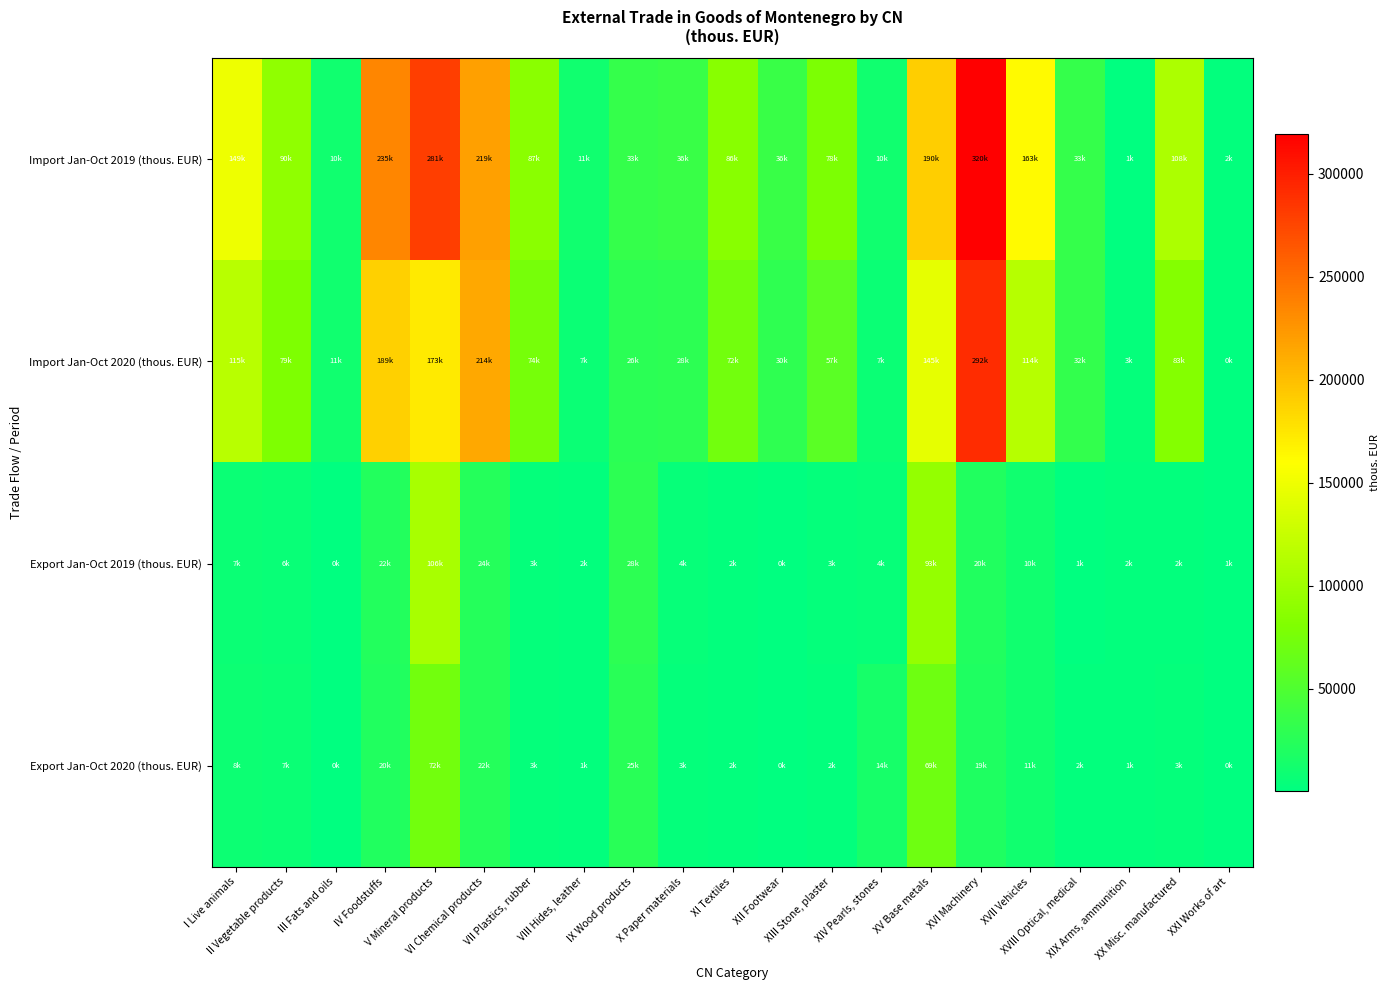

What is the difference between the highest and lowest values at XX Misc. manufactured?

106311.0